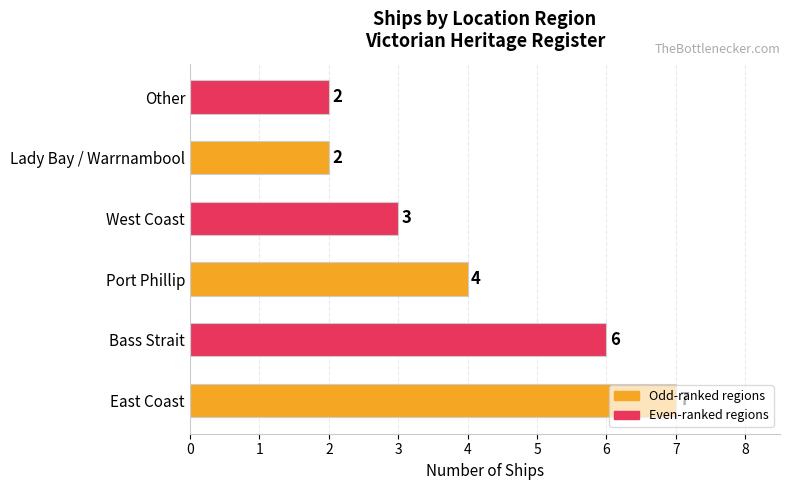

What is the greatest value displayed?

7